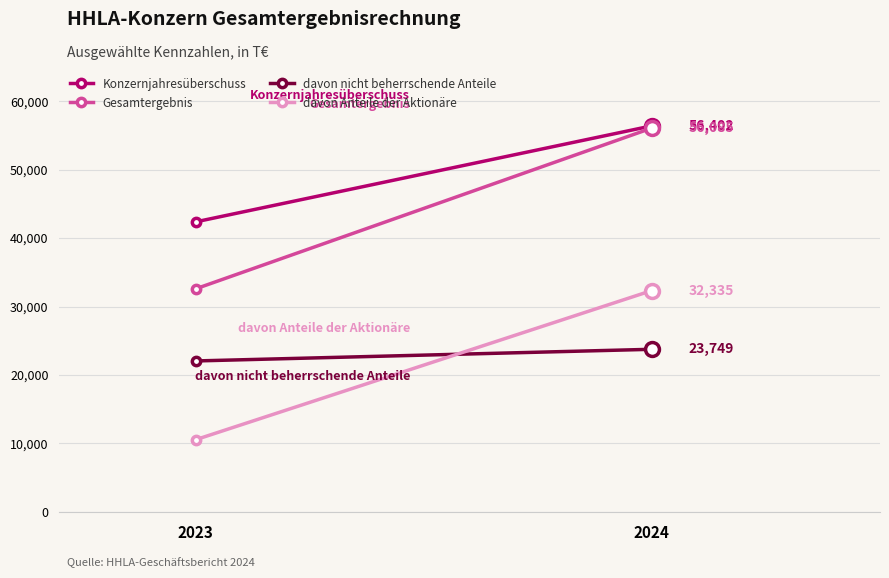

The value of davon Anteile der Aktionäre at 2024 is 32335. True or false?

True